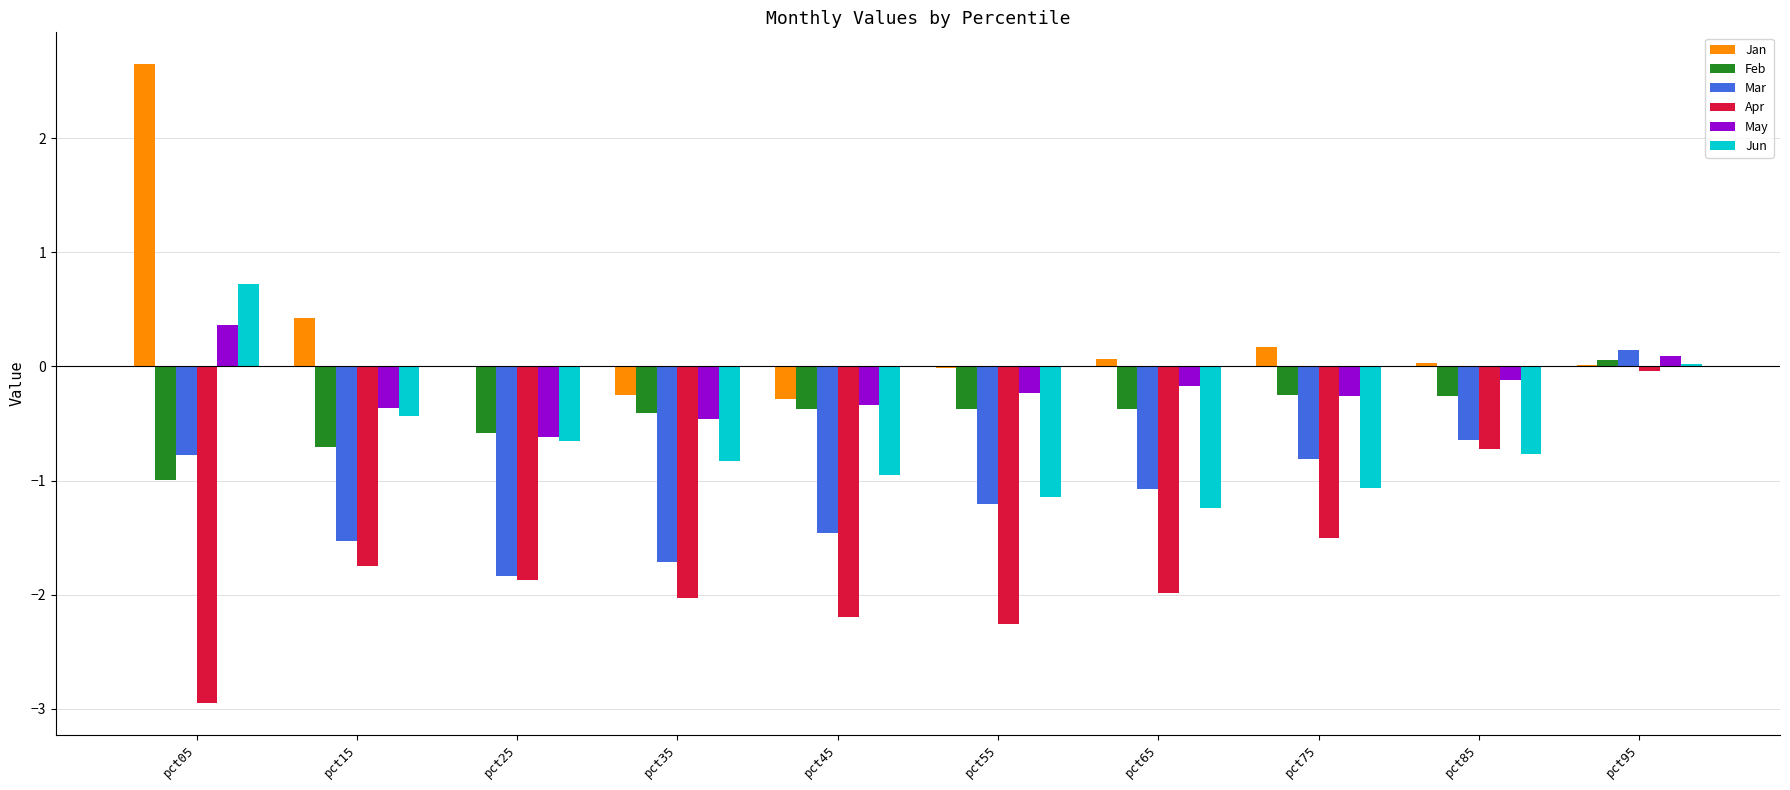

At which label does Mar first exceed -1?

pct05